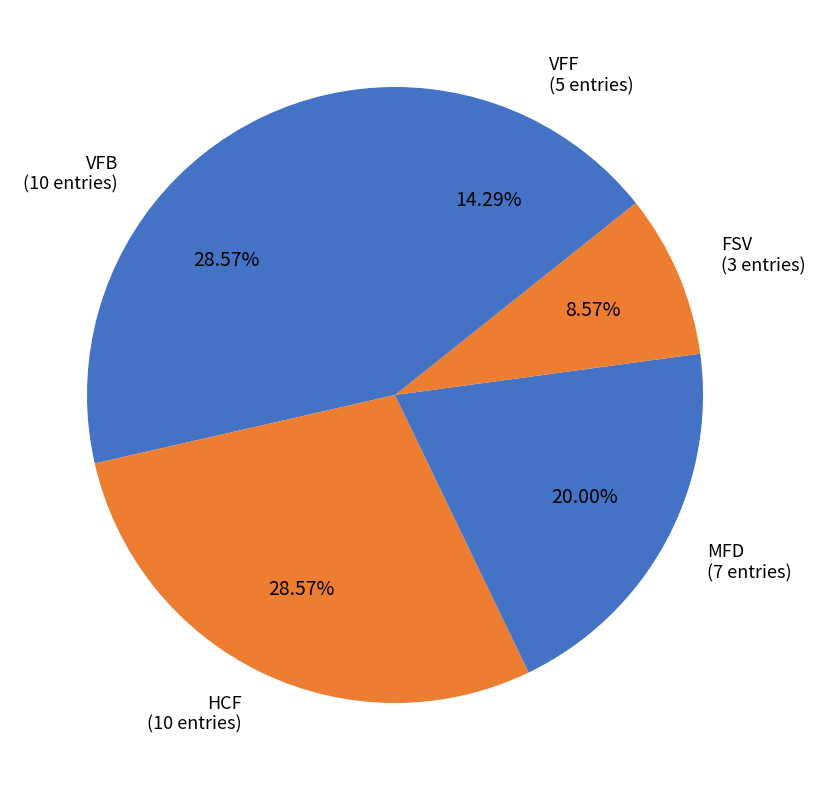

True or false: HCF accounts for 21% of the total.

False